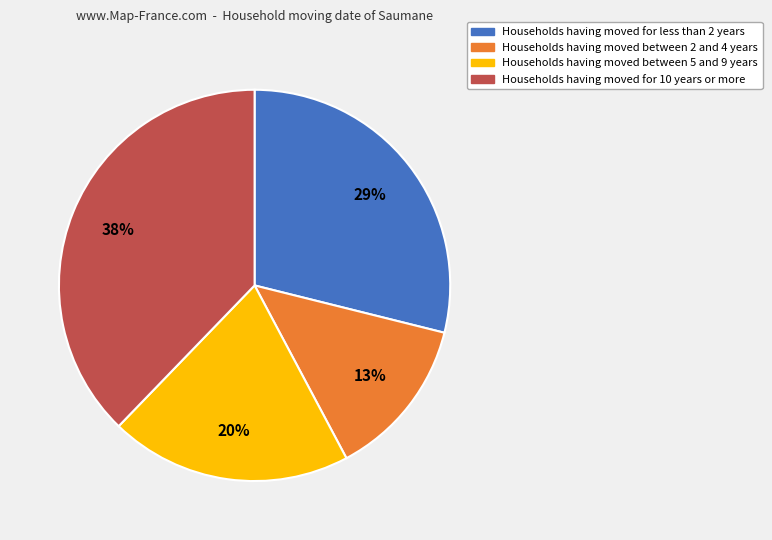

How many segments does this pie chart have?

4